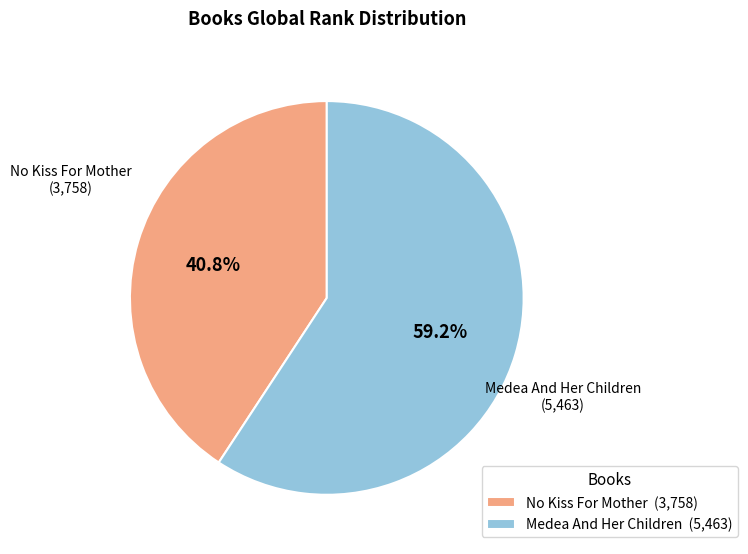

To the nearest percent, what percentage of the pie is No Kiss For Mother?

41%